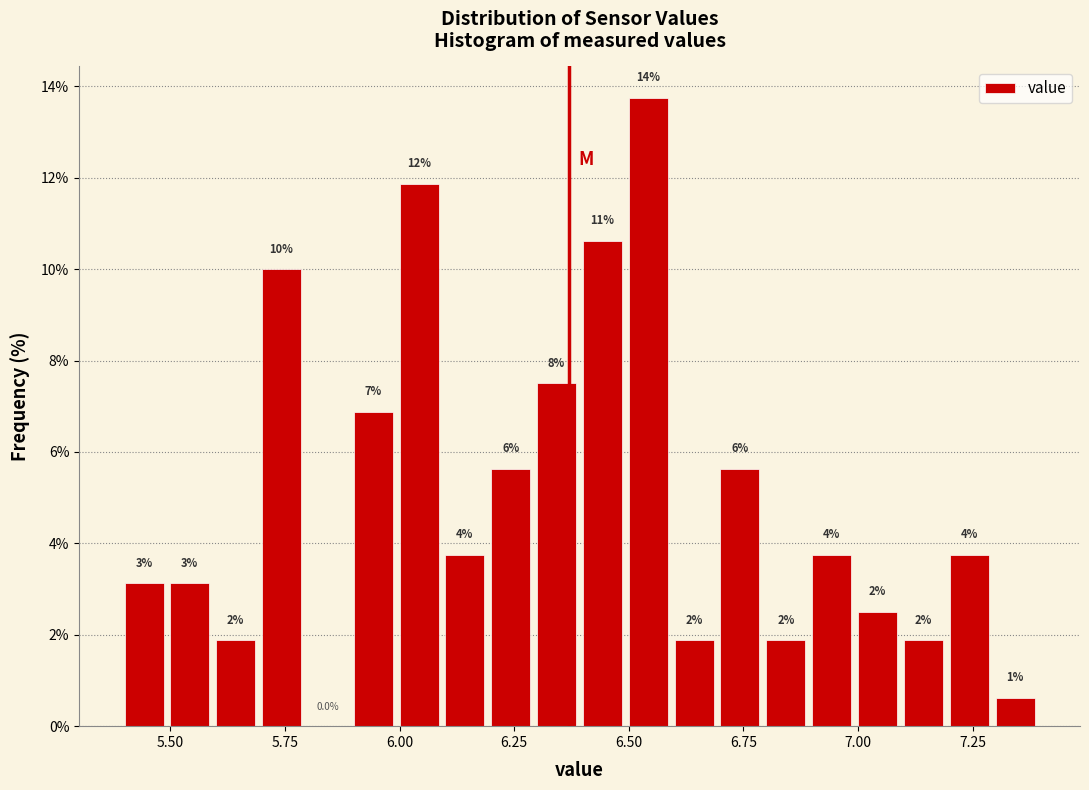

Around what value on the x-axis is the tallest bar? Give the approximate position of its centre, as read against the axis.

6.55